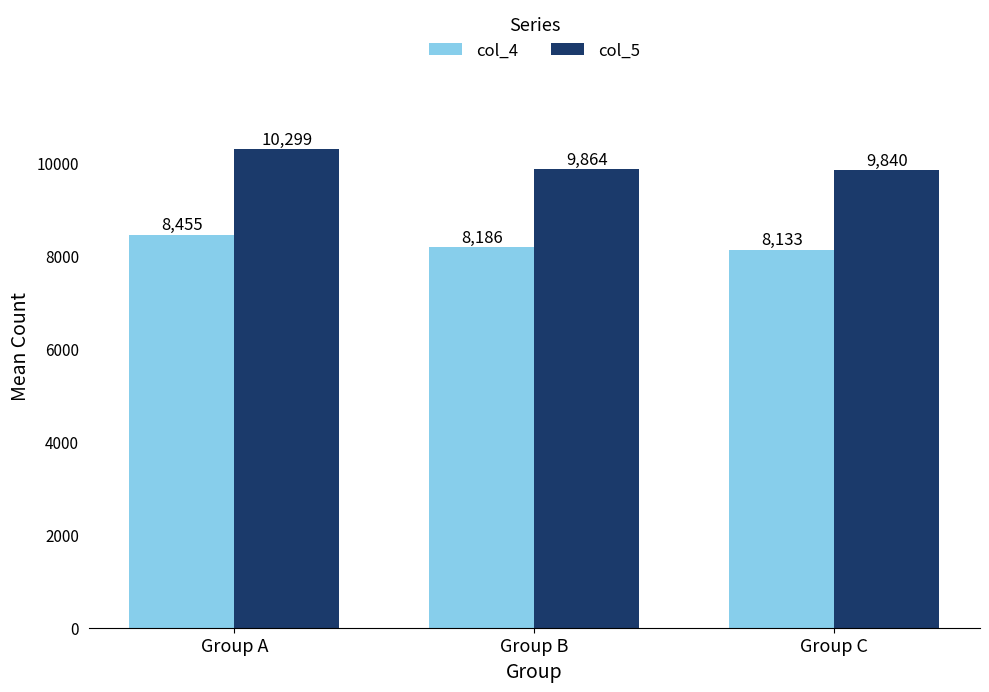

What is the minimum value shown in the chart?

8132.6